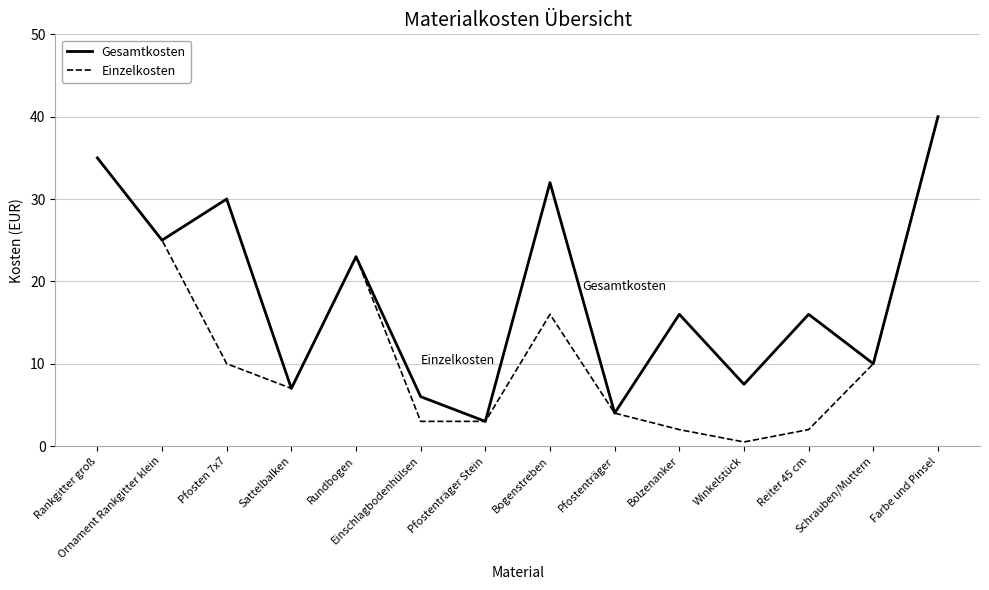

True or false: Gesamtkosten has a value of 45.0 at Pfosten 7x7.

False